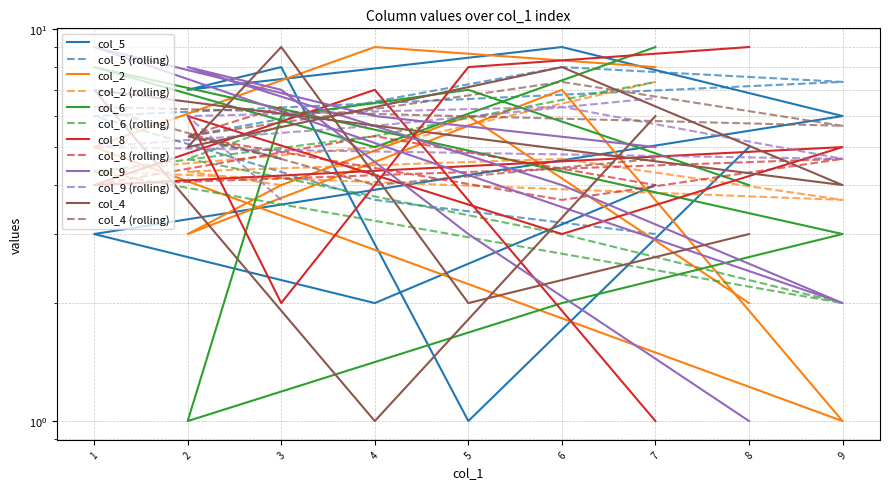

Count the number of categories in the chart.

9